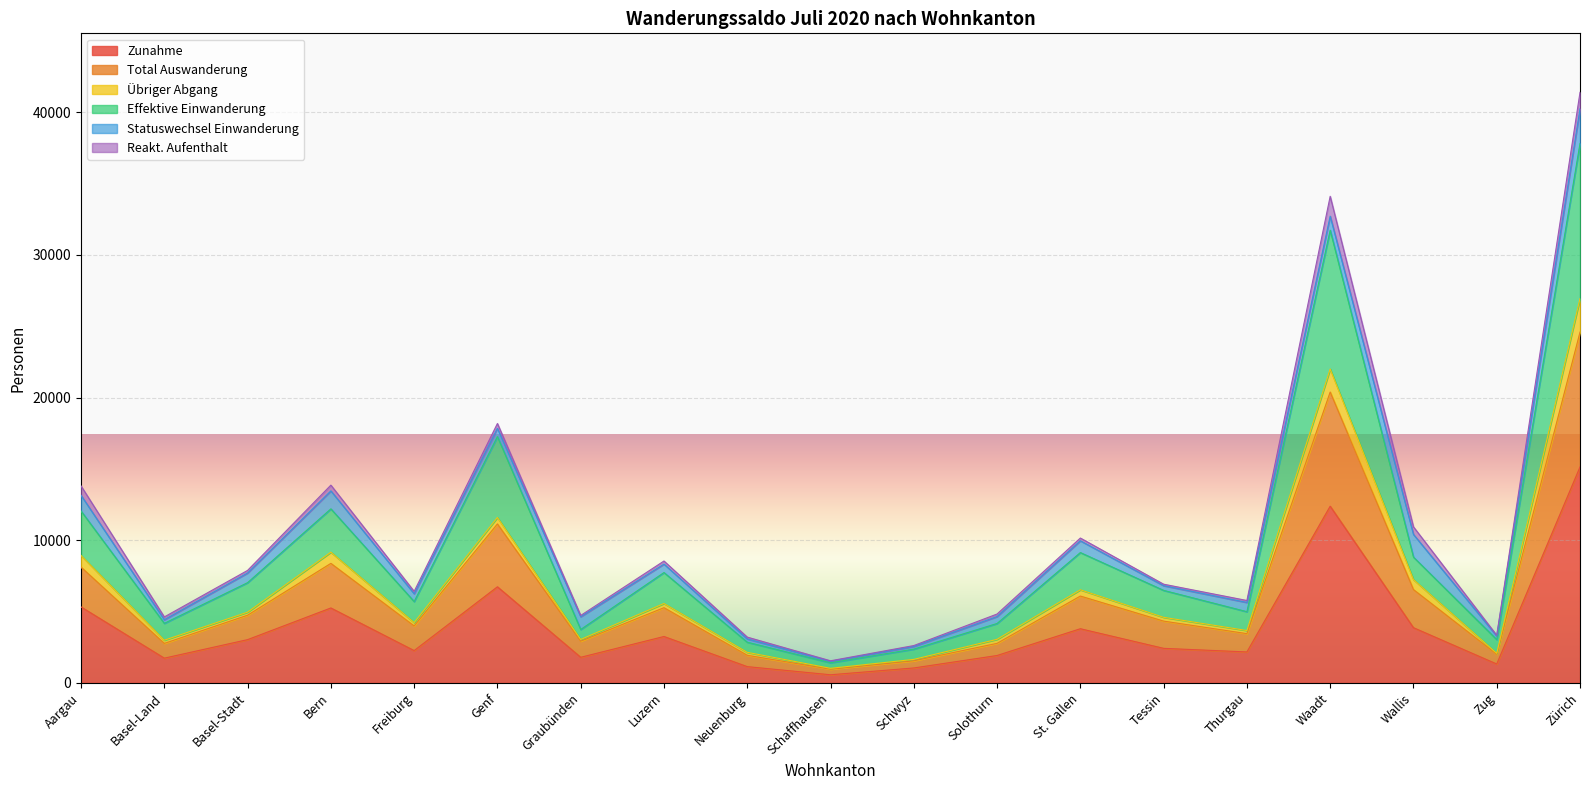

At which label does Zunahme reach its peak?

Zürich